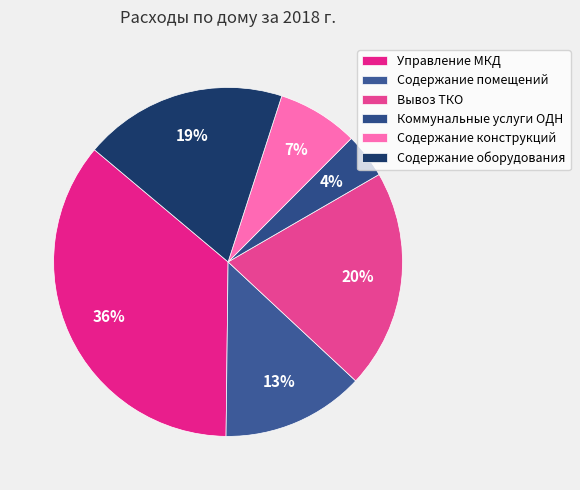

Which has a higher value, Вывоз ТКО or Содержание конструкций?

Вывоз ТКО